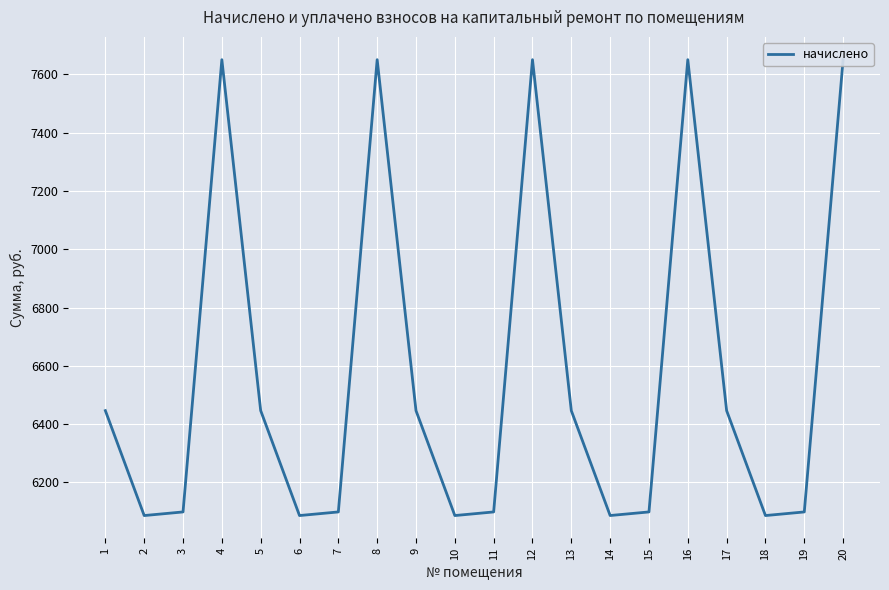

Reading left to right, what are all the values shown in this chart?

1=6446.0	2=6085.8	3=6098.2	4=7650.7	5=6446.2	6=6085.8	7=6098.2	8=7650.7	9=6446.0	10=6085.8	11=6098.2	12=7650.7	13=6445.9	14=6085.9	15=6098.2	16=7650.7	17=6446.0	18=6085.8	19=6098.2	20=7650.7